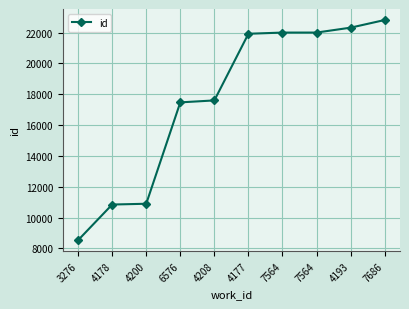

List the labels in order of value, largest first.

7686, 4193, 7564, 7564, 4177, 4208, 6576, 4200, 4178, 3276